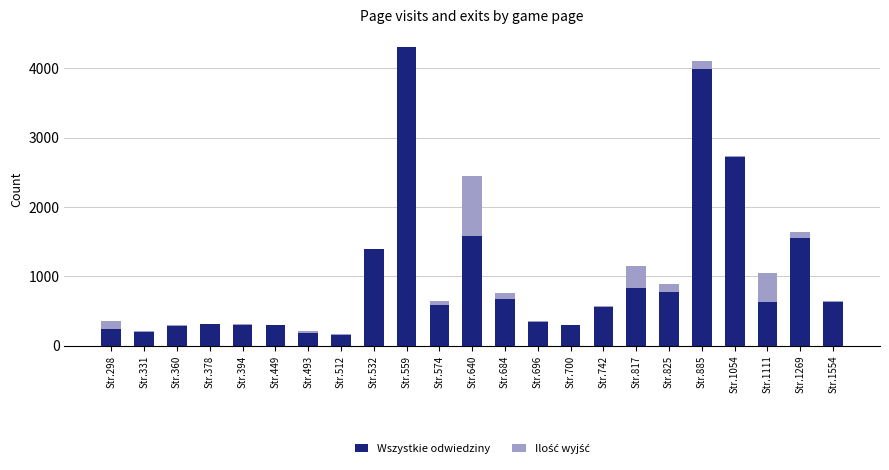

At which category is the sum across all series the highest?

Str.559